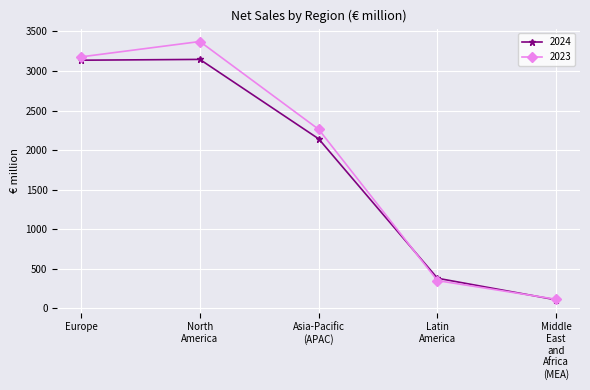

What is the value of the 2024 point at the 5th from the left?

109